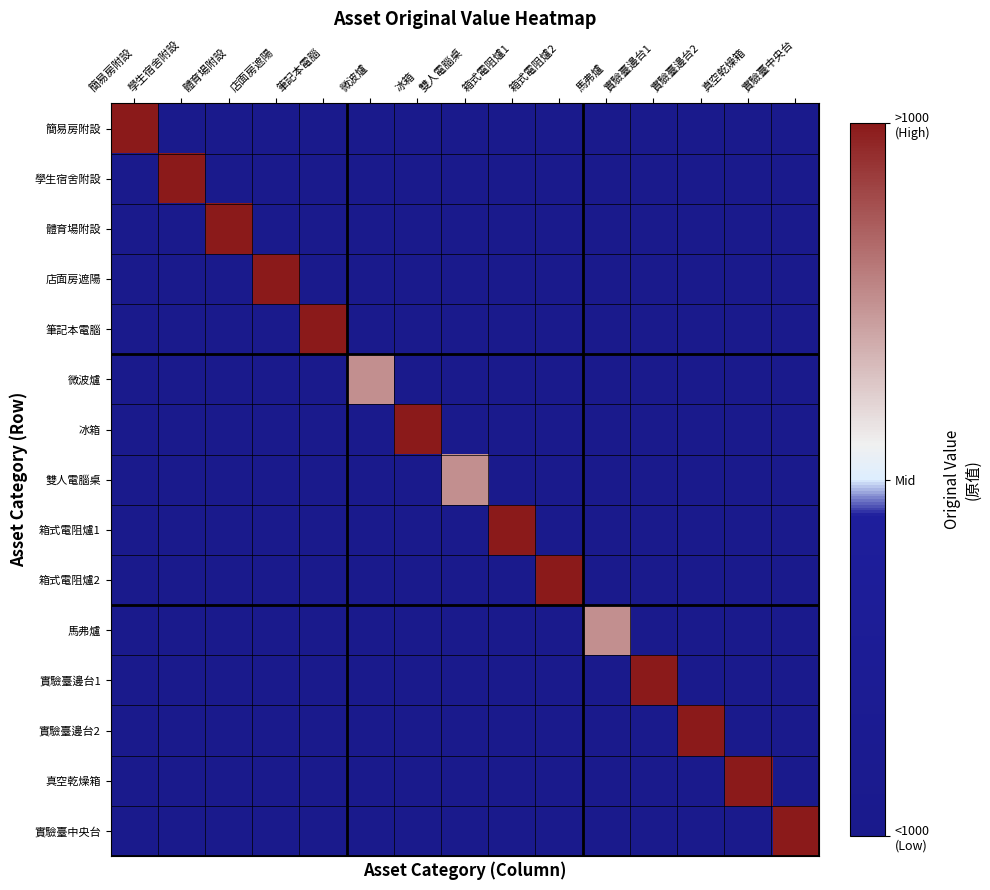

At which category is the sum across all series the highest?

簡易房附設